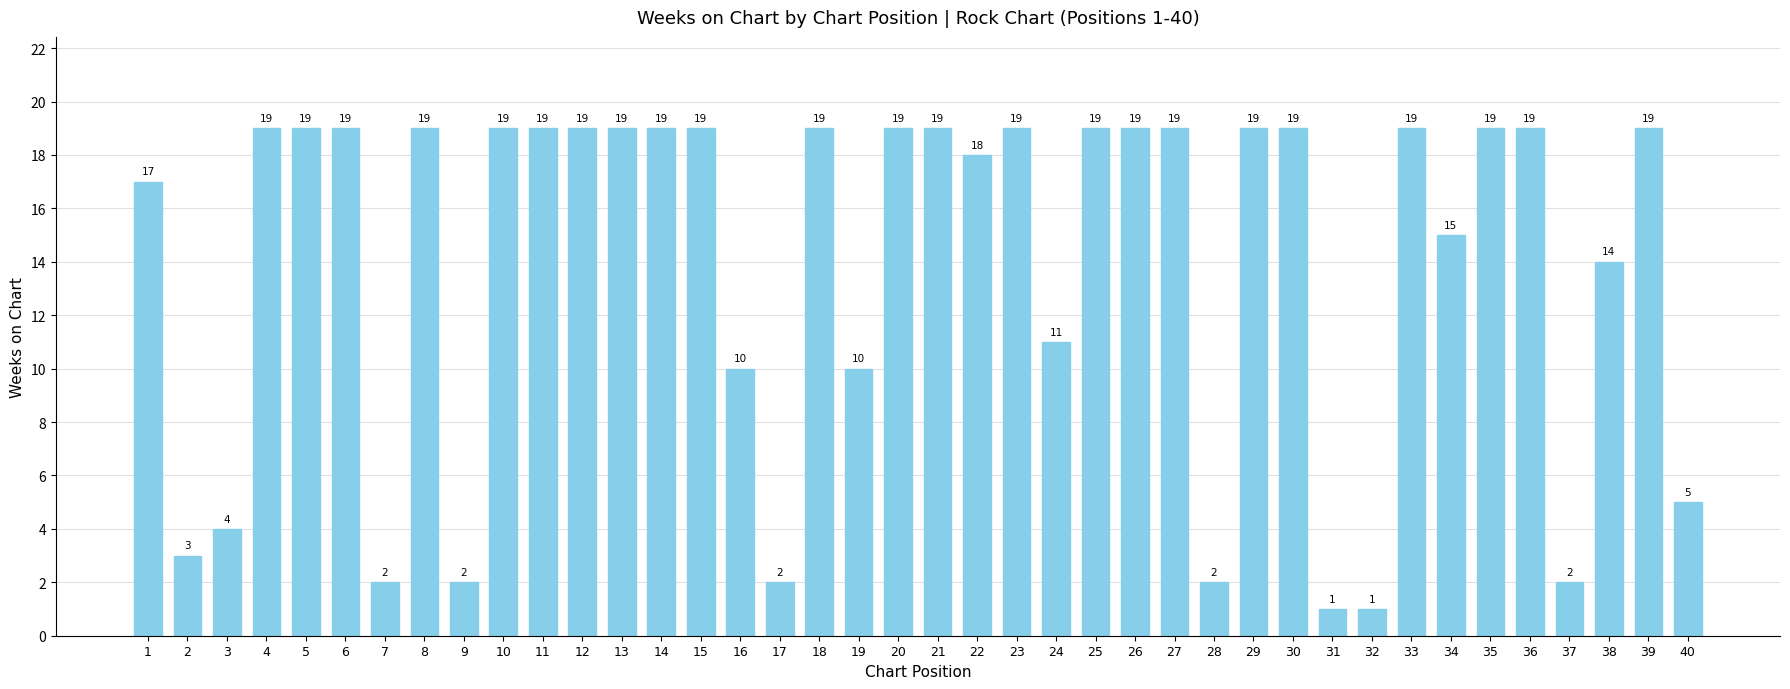

What is the greatest value displayed?

19